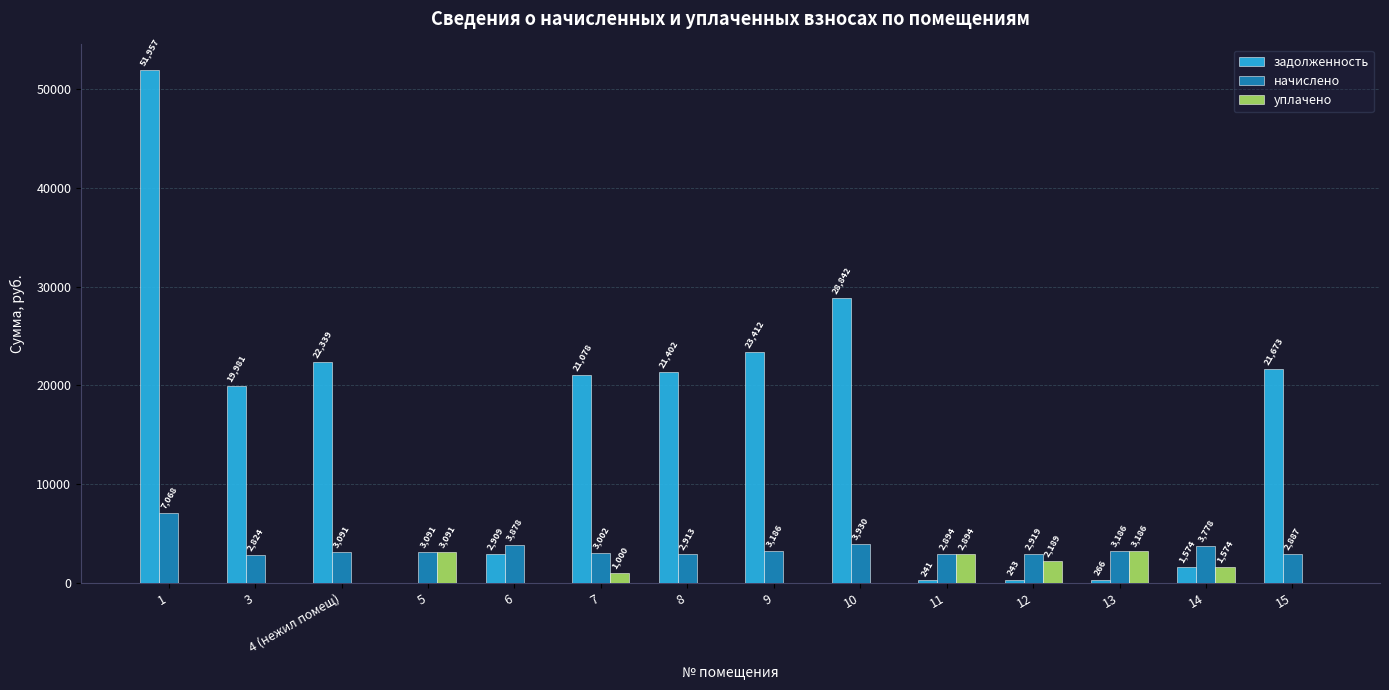

What is the greatest value displayed?

51957.0